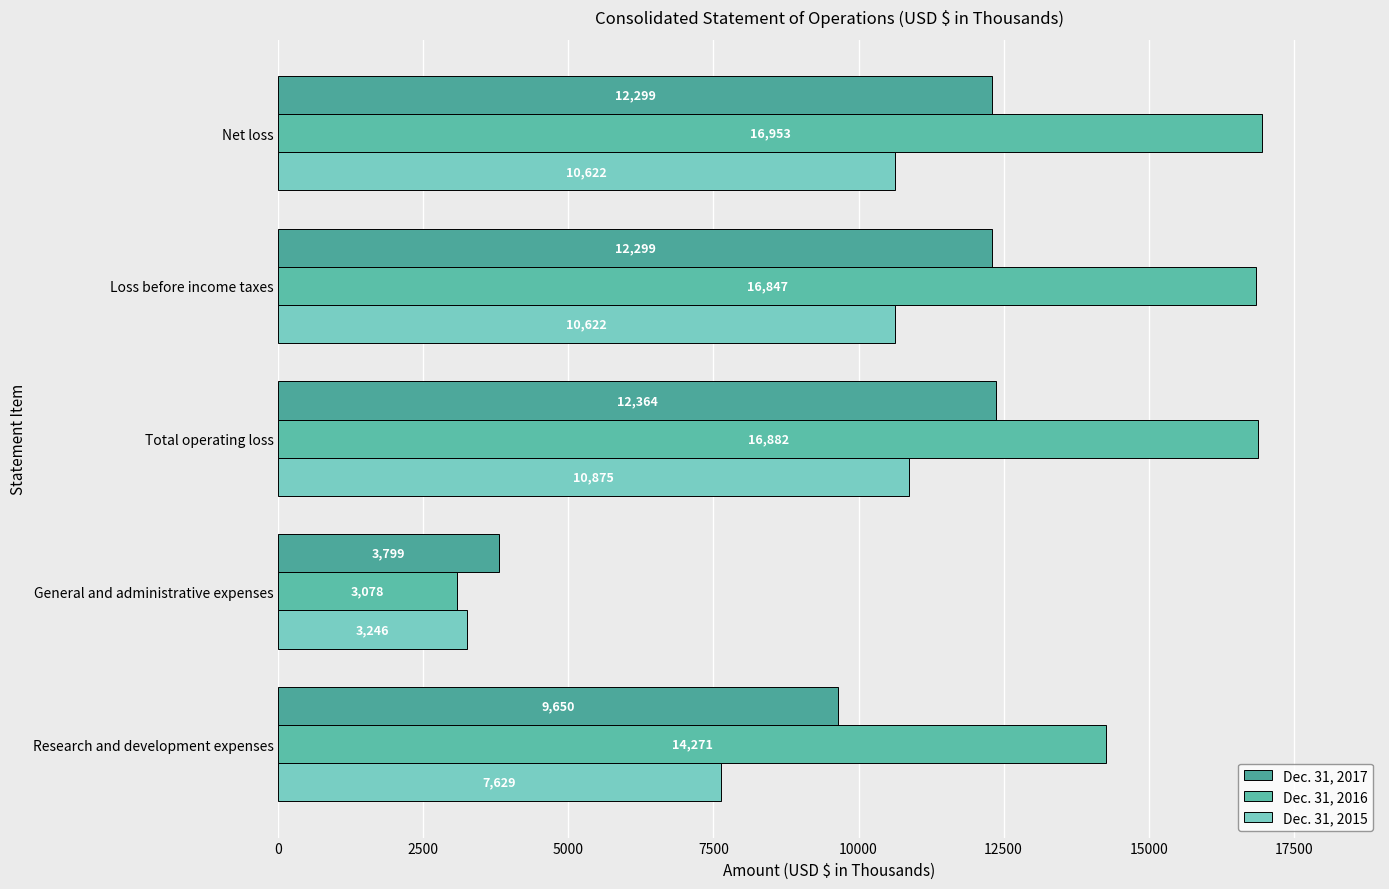

Count the number of data series in this chart.

3